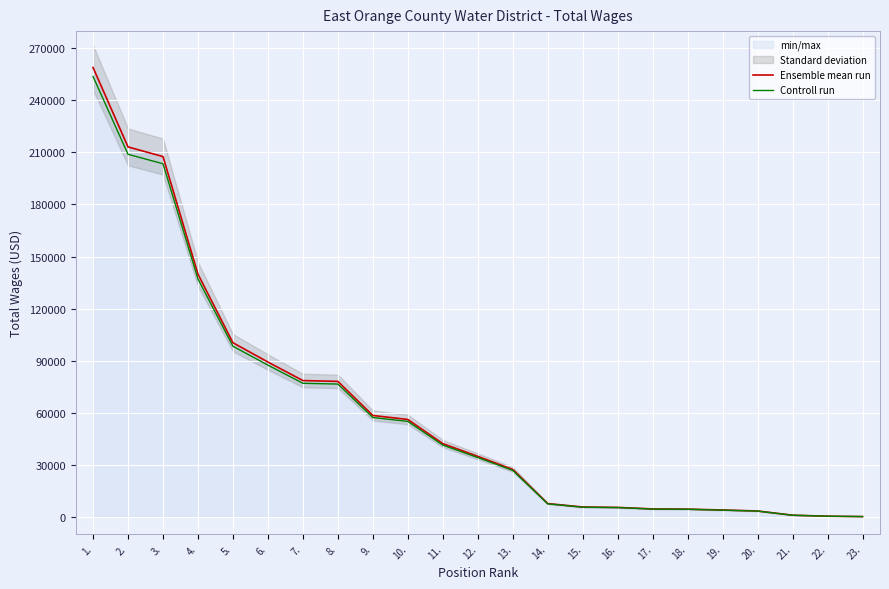

Reading right to left, list all the values displayed in this chart.

Ensemble mean run: 0.0	233.0	803.0	3236.0	3800.0	4300.0	4425.0	5300.0	5521.0	7497.0	27185.0	34732.0	42081.0	56013.0	58309.0	77990.0	78449.0	89143.0	100255.0	139821.0	207640.0	213216.0	259001.0
Controll run: 0.0	228.3	786.9	3171.3	3724.0	4214.0	4336.5	5194.0	5410.6	7347.1	26641.3	34037.4	41239.4	54892.7	57142.8	76430.2	76880.0	87360.1	98249.9	137024.6	203487.2	208951.7	253821.0